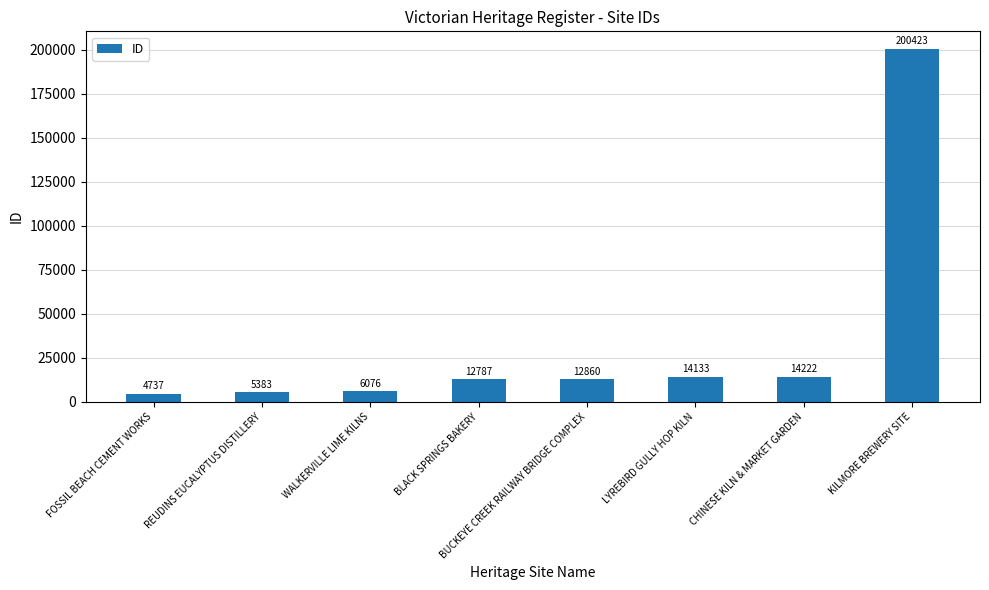

Read the value at LYREBIRD GULLY HOP KILN.

14133